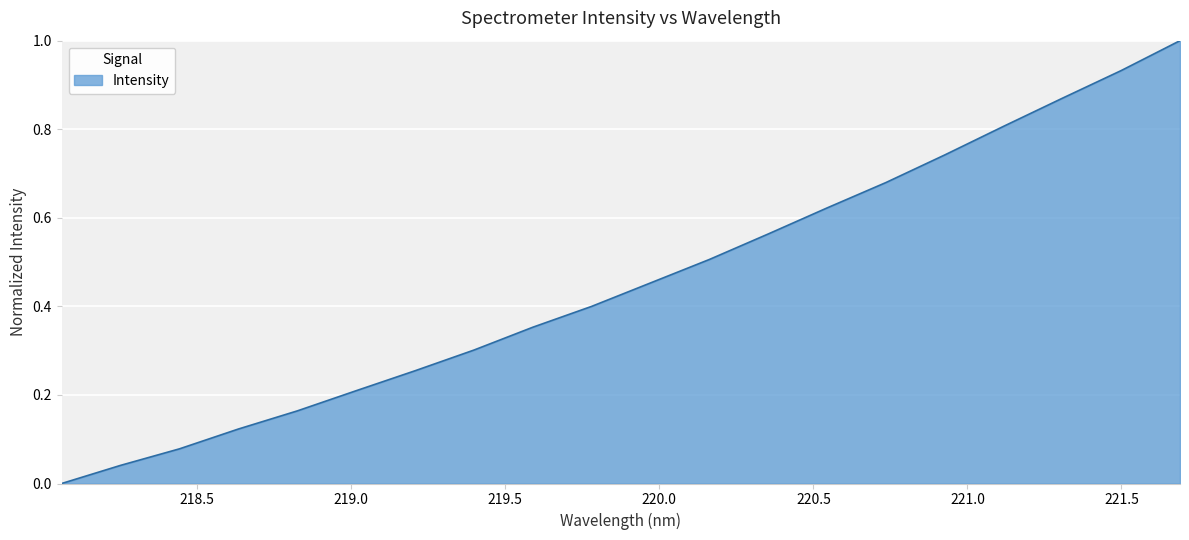

What is the maximum value shown in the chart?

1.0